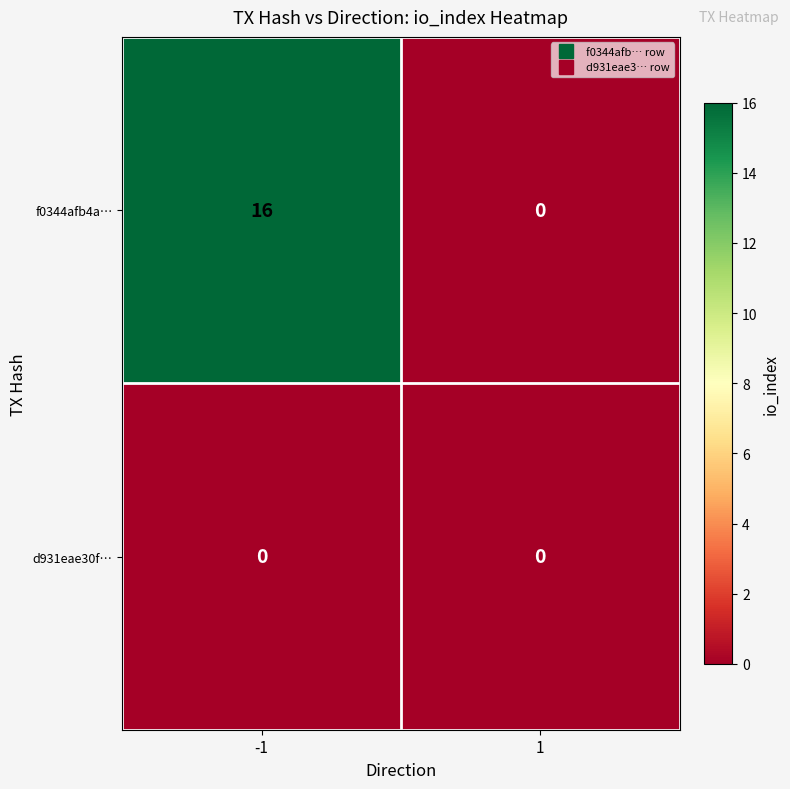

List the series in order of their overall mean, highest first.

f0344afb4a…, d931eae30f…